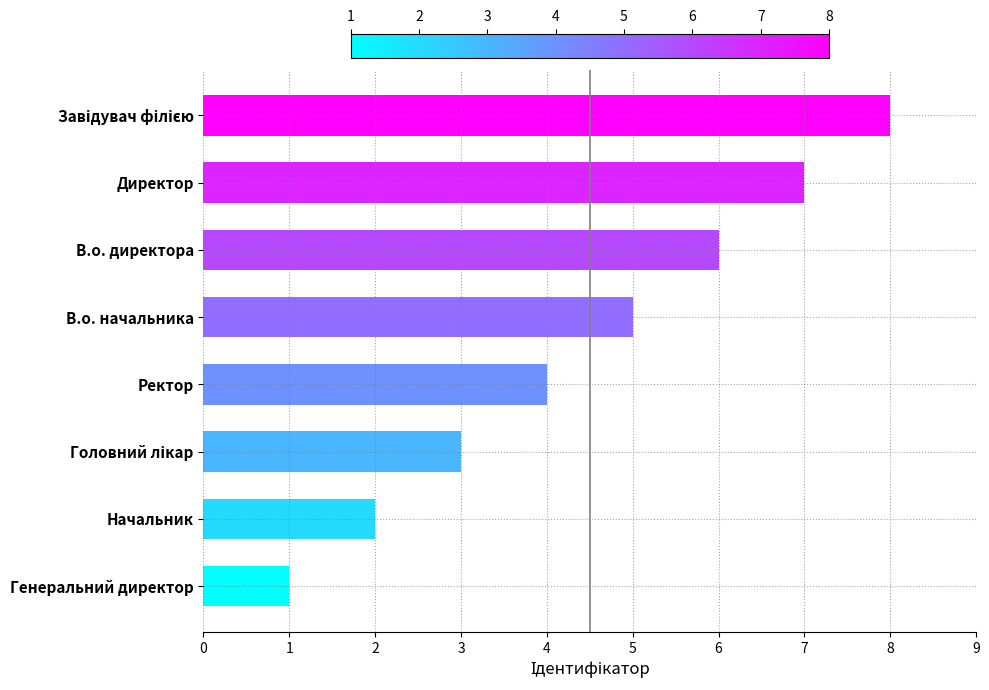

What is the difference between the second highest and minimum values?

6